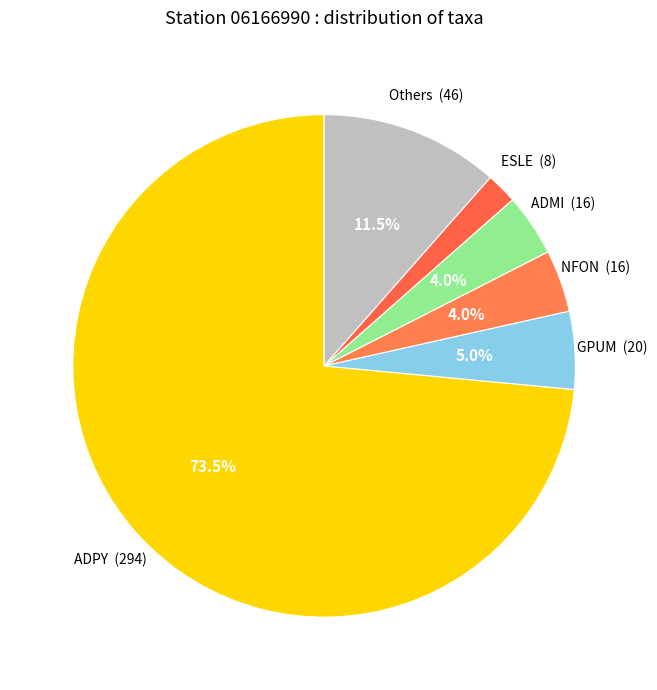

What is the smallest slice in the pie chart?

ESLE (8)